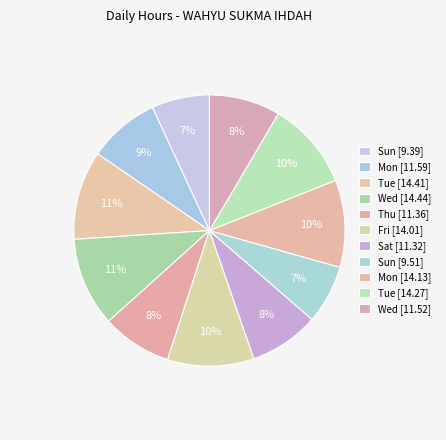

How many segments does this pie chart have?

11